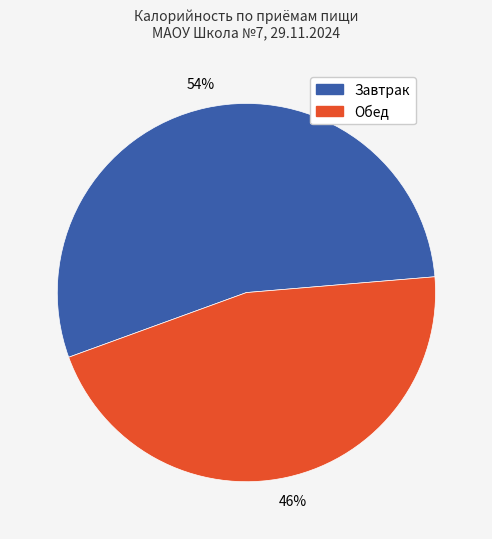

To the nearest percent, what is the difference between the largest and smallest slice percentages?

8%